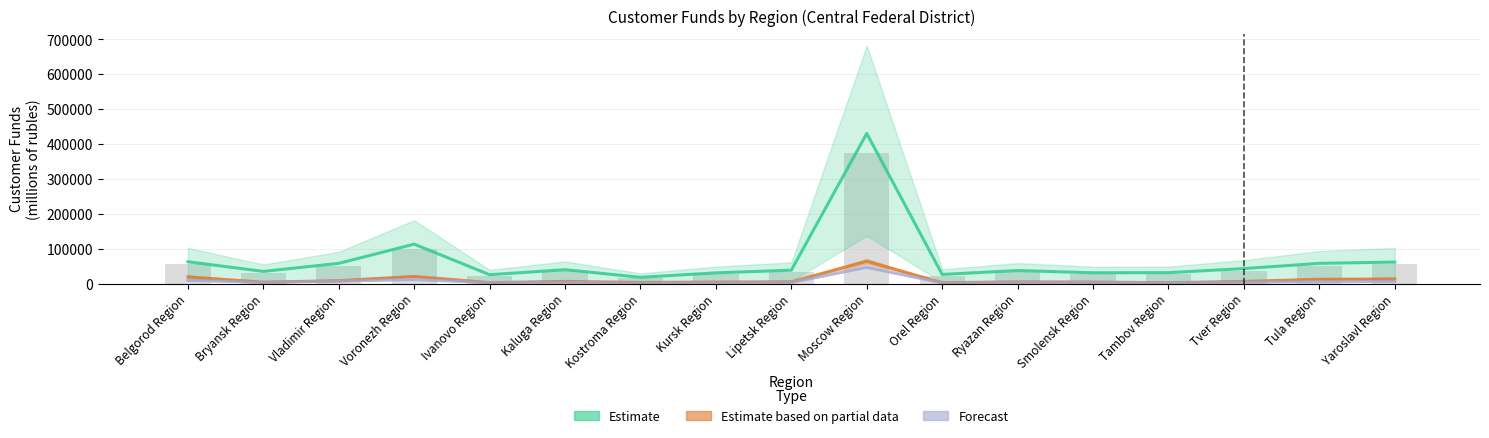

At how many categories does at least one series exceed 335983?

1